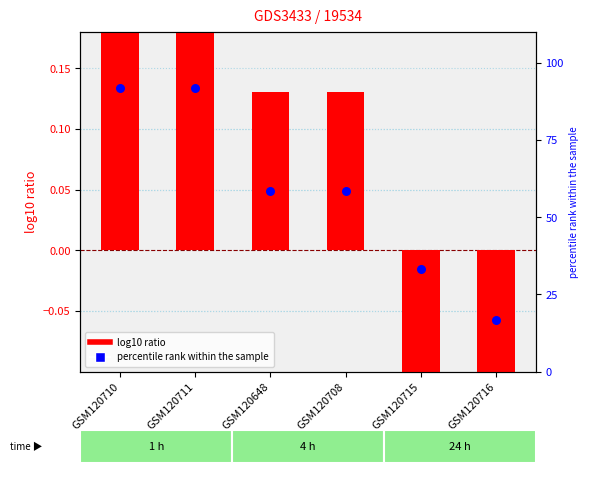

What are all the series names shown in the legend?

log10 ratio, percentile rank within the sample